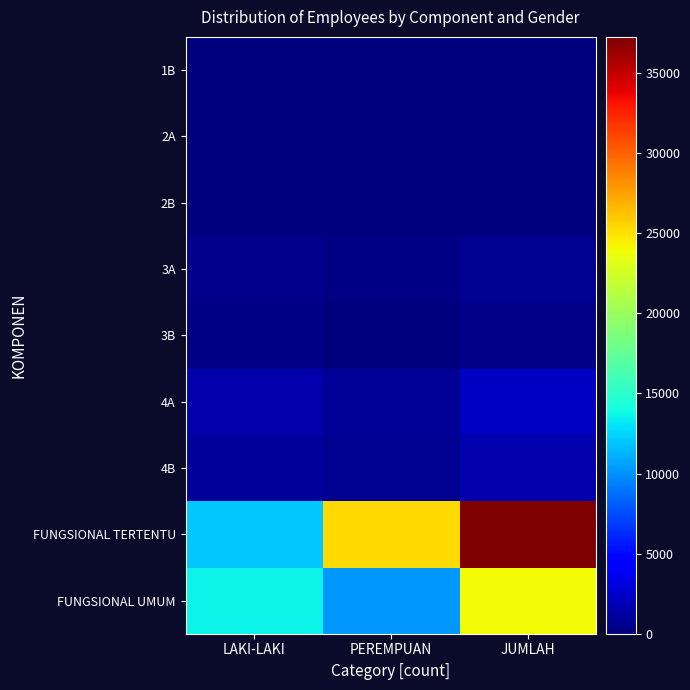

Reading left to right, list all the values displayed in this chart.

1B: LAKI-LAKI=1	PEREMPUAN=0	JUMLAH=1
2A: LAKI-LAKI=32	PEREMPUAN=12	JUMLAH=44
2B: LAKI-LAKI=30	PEREMPUAN=8	JUMLAH=38
3A: LAKI-LAKI=445	PEREMPUAN=166	JUMLAH=611
3B: LAKI-LAKI=204	PEREMPUAN=134	JUMLAH=338
4A: LAKI-LAKI=1467	PEREMPUAN=785	JUMLAH=2252
4B: LAKI-LAKI=889	PEREMPUAN=672	JUMLAH=1561
FUNGSIONAL TERTENTU: LAKI-LAKI=11987	PEREMPUAN=25278	JUMLAH=37265
FUNGSIONAL UMUM: LAKI-LAKI=13610	PEREMPUAN=10307	JUMLAH=23917